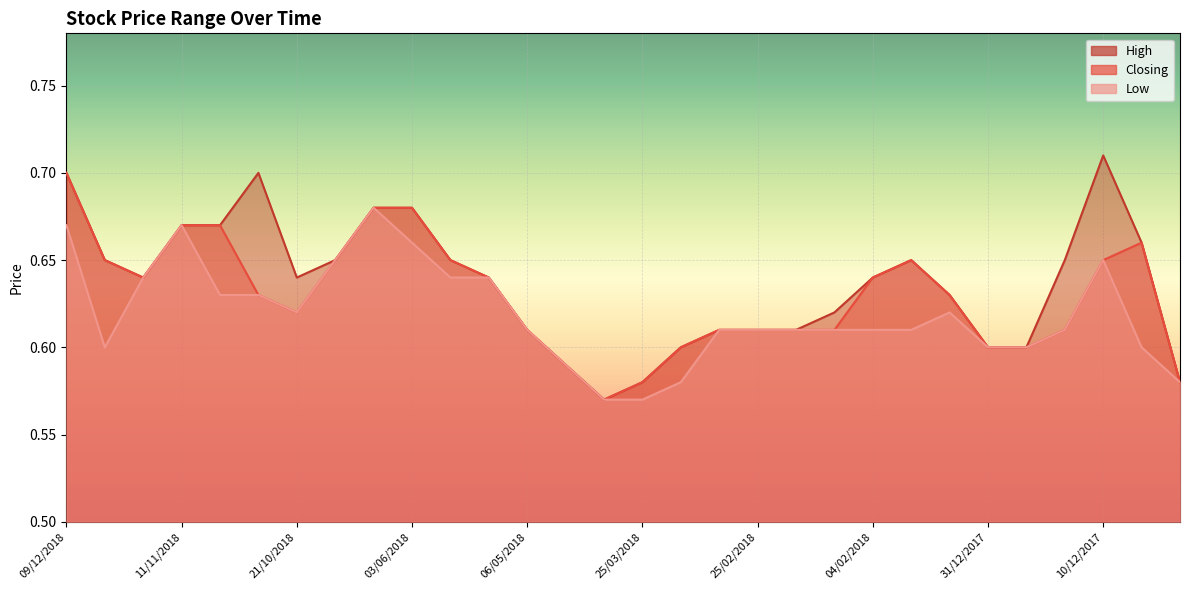

Where is the first local maximum for Low?

11/11/2018